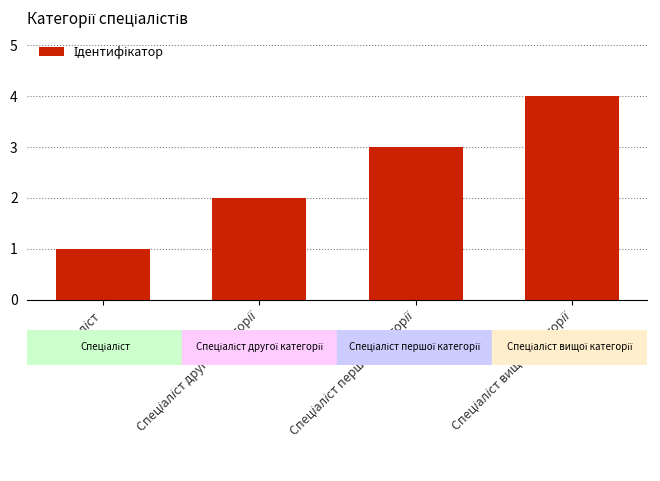

What is the greatest value displayed?

4